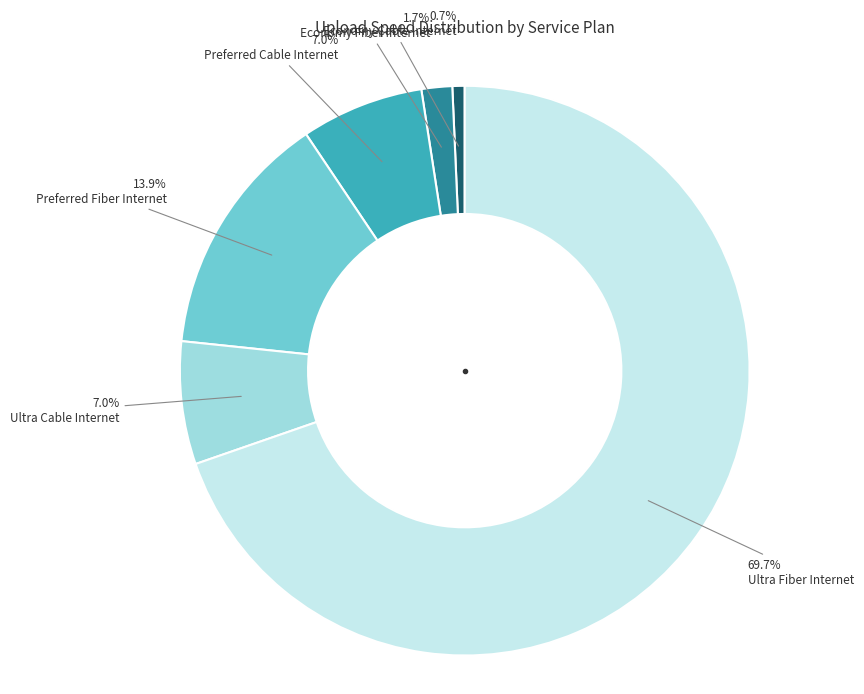

To the nearest percent, what portion does Ultra Cable Internet represent?

7%